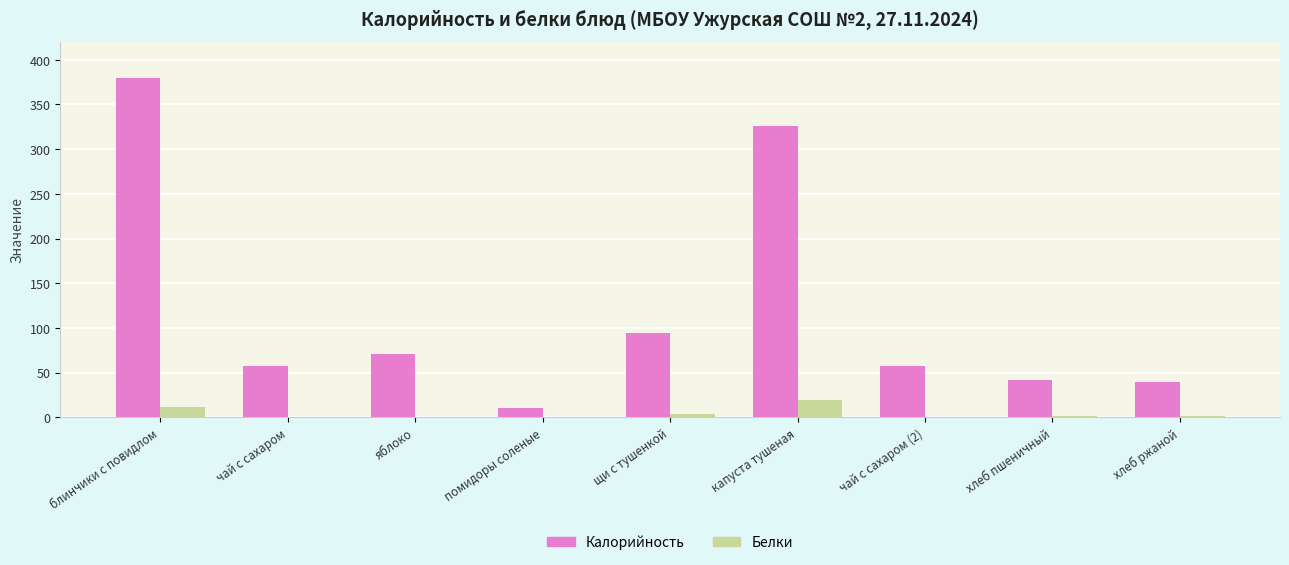

What is the sum of all Белки values?

38.0